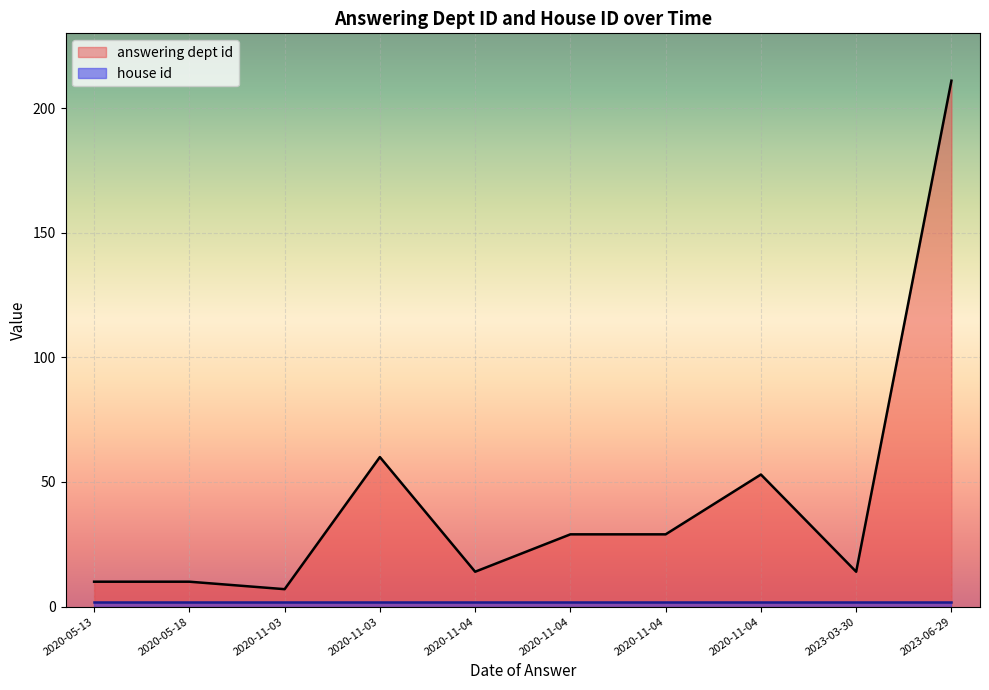

At 2020-11-04, list the series in order from smallest to largest.

house id, answering dept id